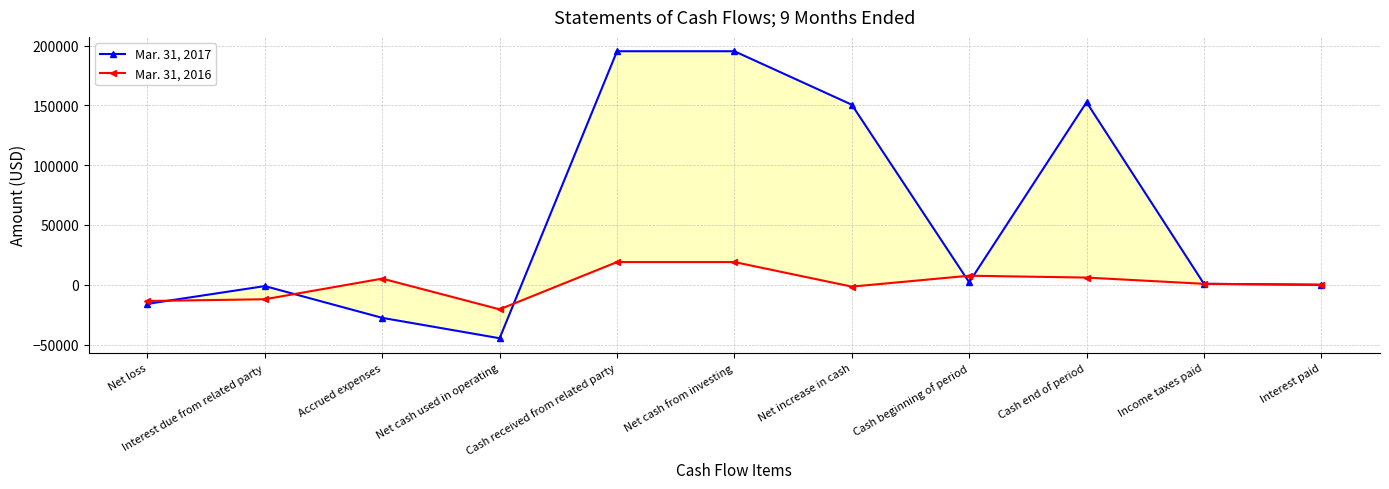

Where is Mar. 31, 2017 nearest to the value 75253?

Cash beginning of period